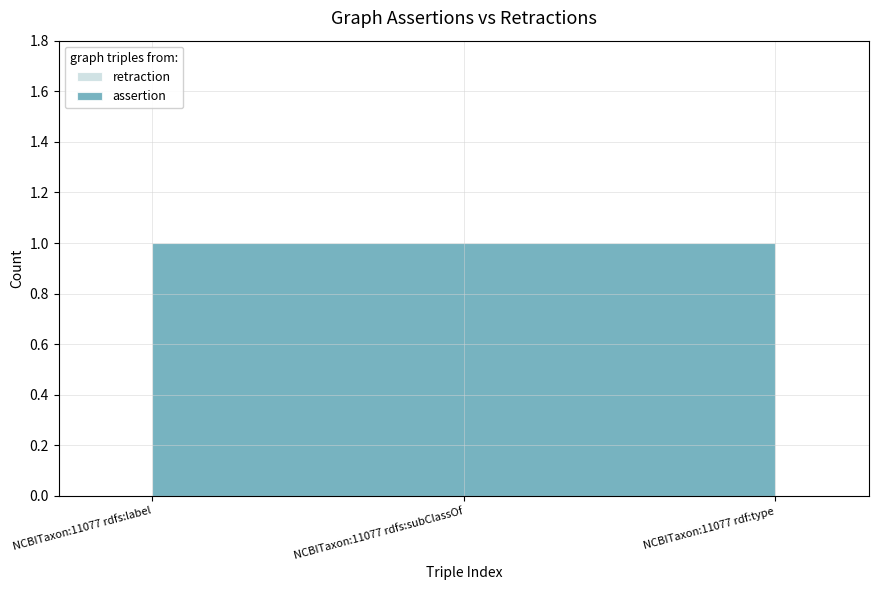

Reading left to right, list all the values displayed in this chart.

assertion: 1	1	1
retraction: 0	0	0